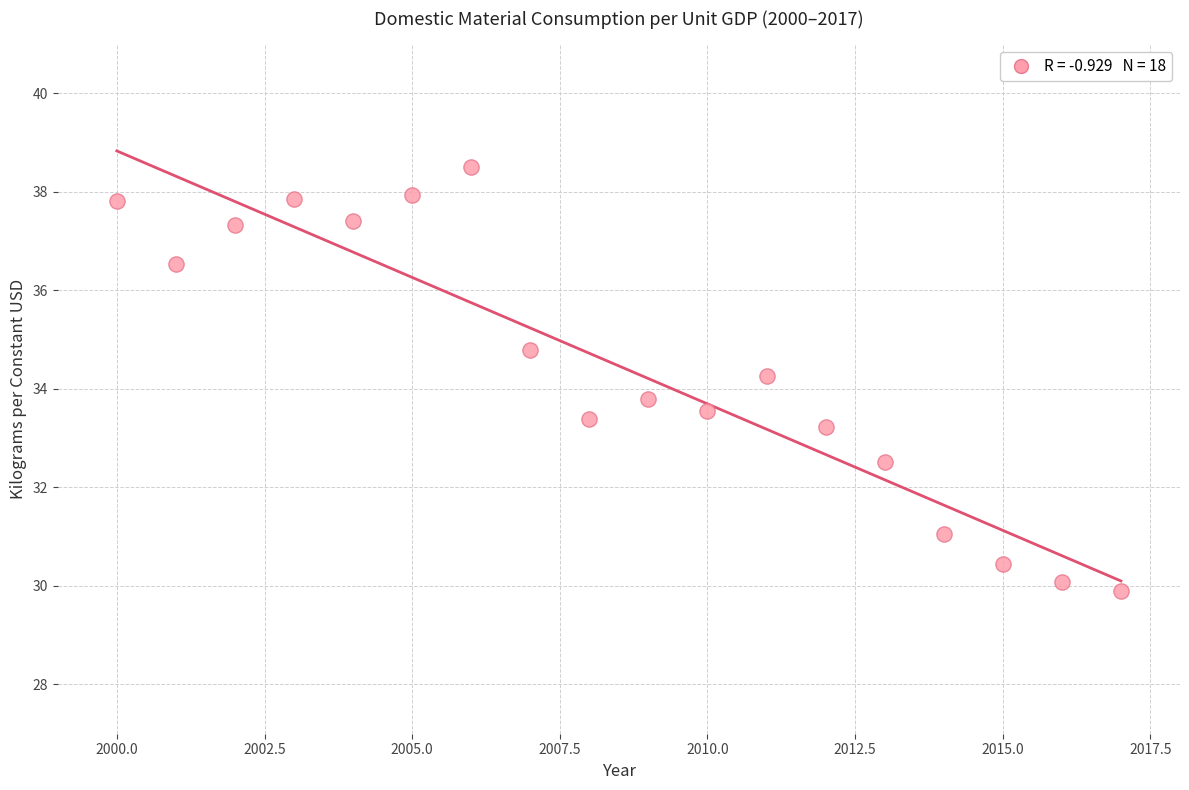

What is the range of X values (max minus min)?

17.0